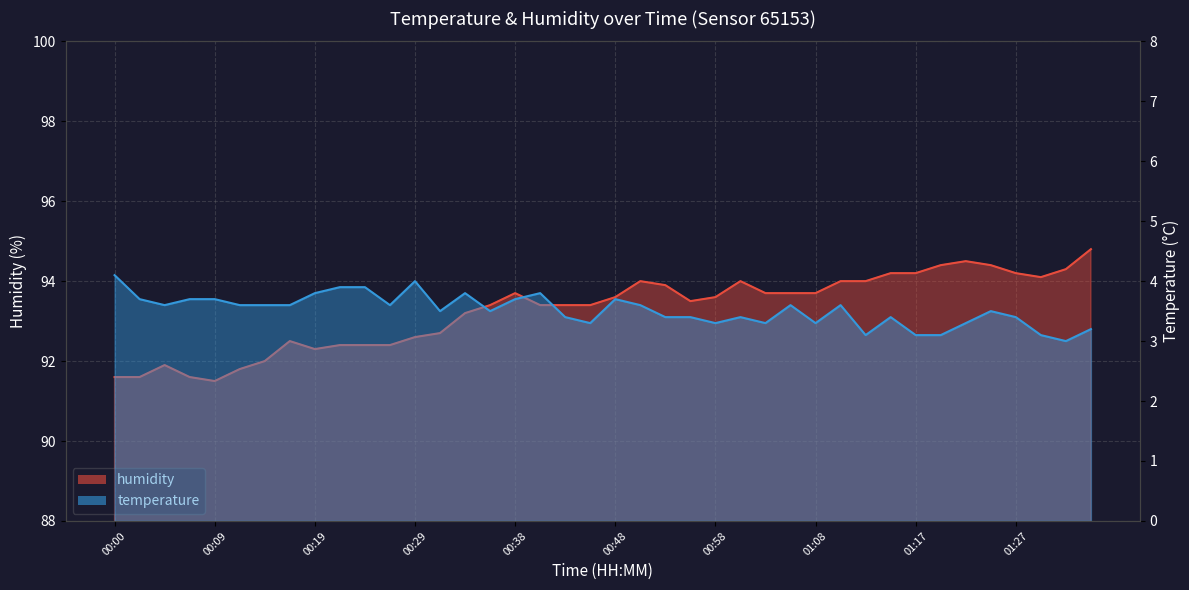

Rank the series by their maximum value, from lowest to highest.

temperature, humidity